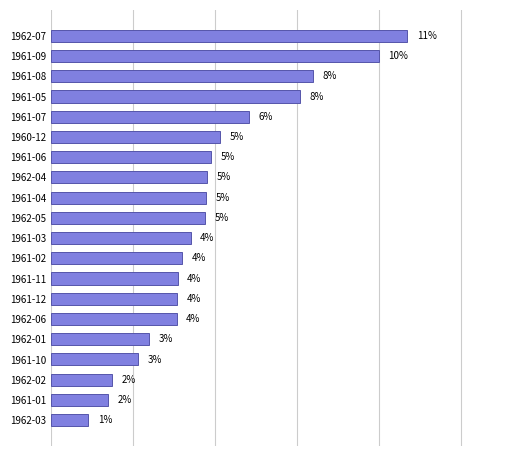

Are the bars horizontal?

Yes